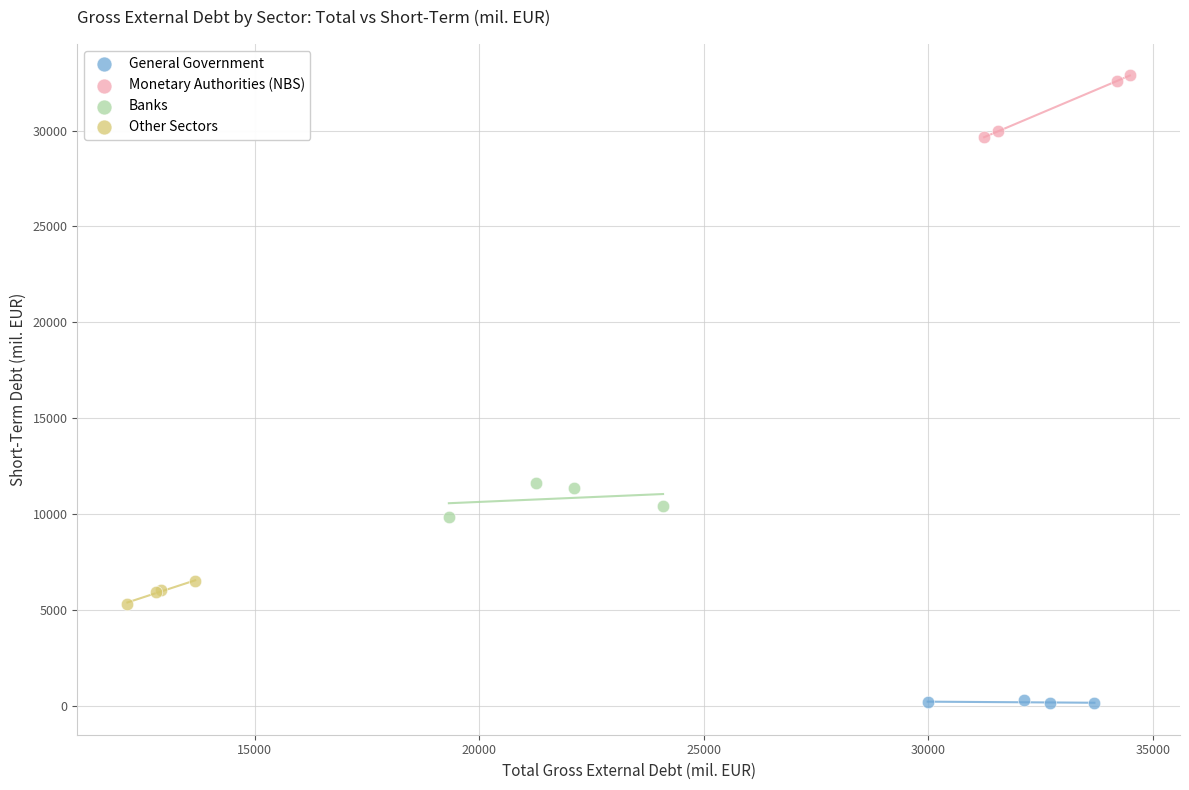

Which series reaches the maximum Y coordinate?

Monetary Authorities (NBS)